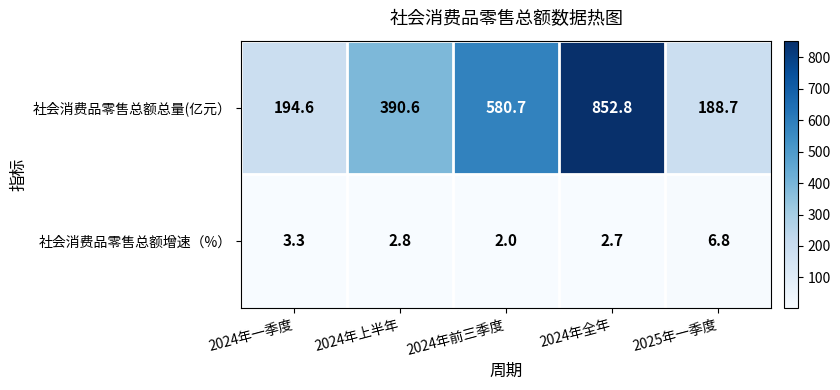

What is the difference between the highest and lowest values at 2024年上半年?

387.8